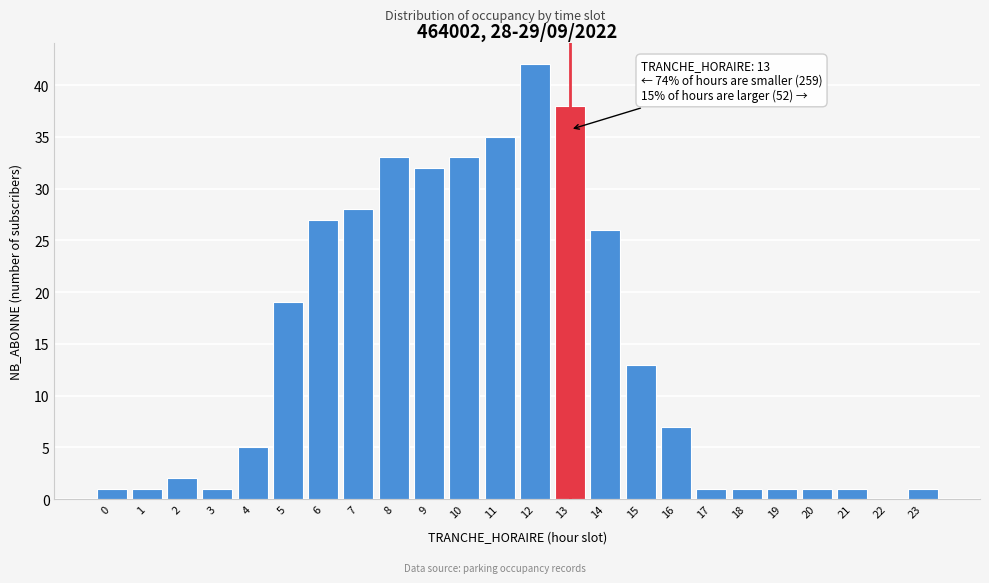

Reading left to right, list all the values displayed in this chart.

0=1	1=1	2=2	3=1	4=5	5=19	6=27	7=28	8=33	9=32	10=33	11=35	12=42	13=38	14=26	15=13	16=7	17=1	18=1	19=1	20=1	21=1	22=0	23=1